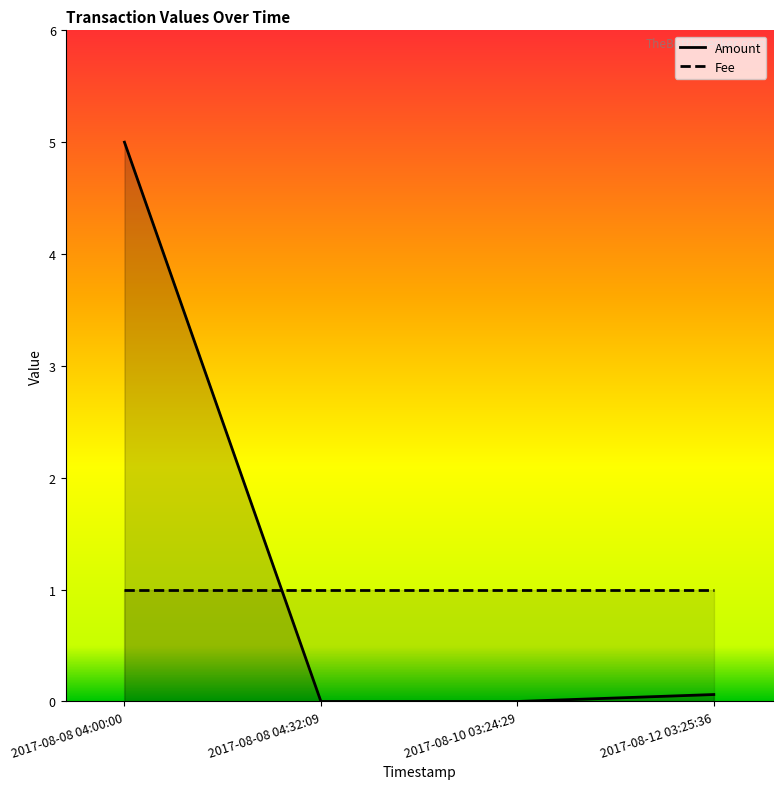

Rank the series by their maximum value, from lowest to highest.

Fee, Amount